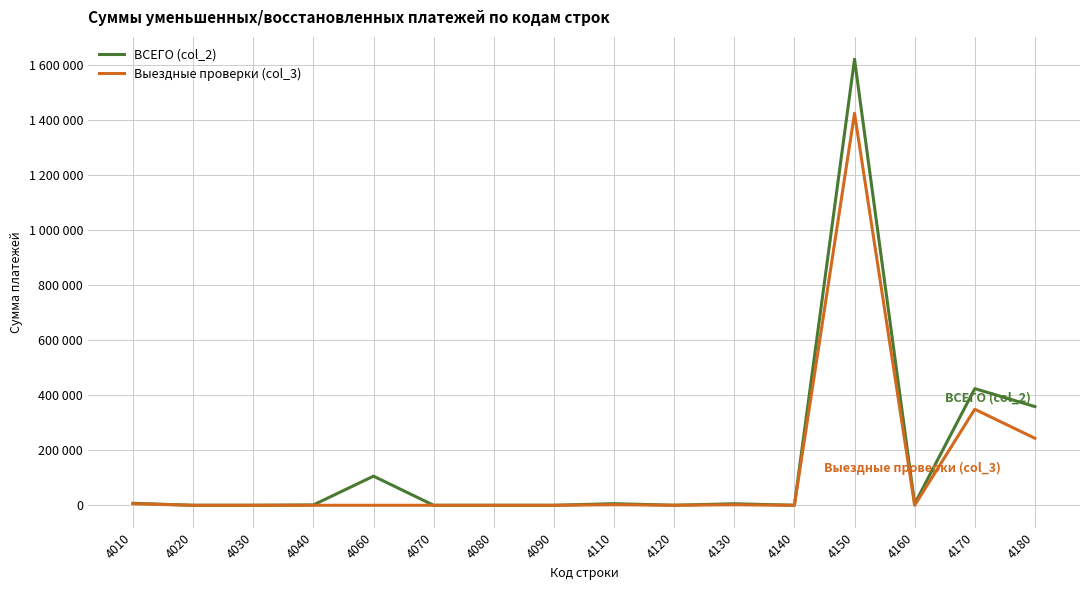

What are all the series names shown in the legend?

ВСЕГО (col_2), Выездные проверки (col_3)